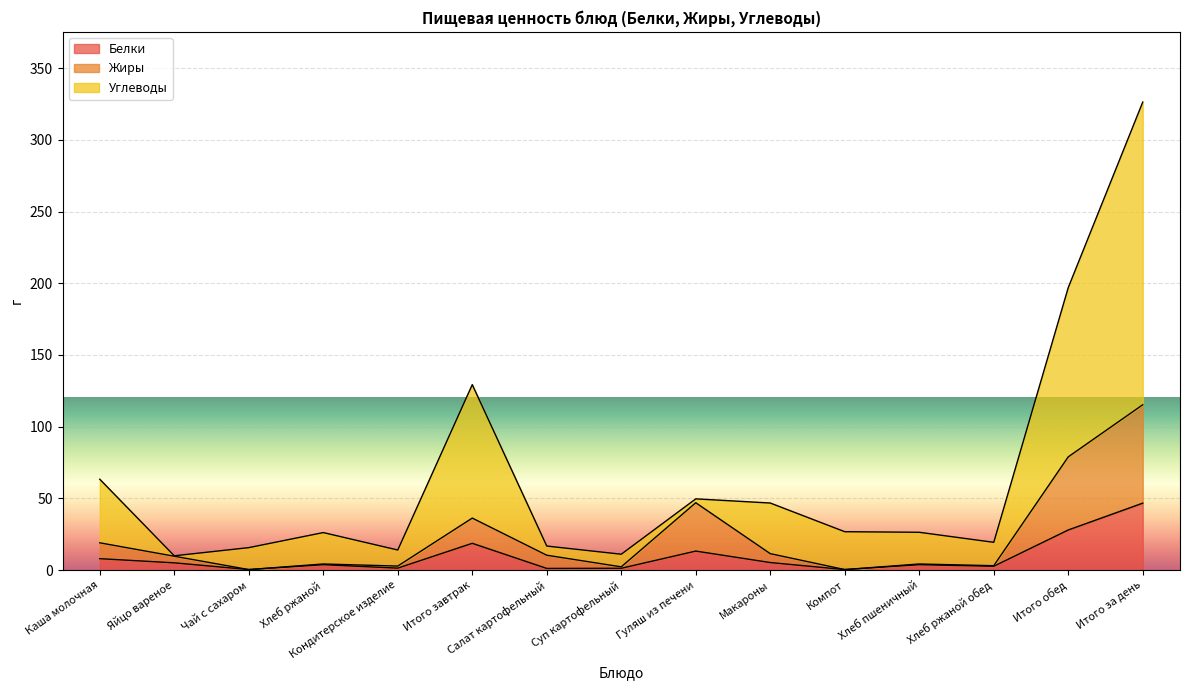

Reading left to right, transcribe all the data shown in this chart.

Белки: Каша молочная=8.0	Яйцо вареное=5.1	Чай с сахаром=0.4	Хлеб ржаной=3.8	Кондитерское изделие=1.4	Итого завтрак=18.7	Салат картофельный=1.2	Суп картофельный=1.3	Гуляш из печени=13.3	Макароны=5.3	Компот=0.4	Хлеб пшеничный=3.8	Хлеб ржаной обед=2.7	Итого обед=28.0	Итого за день=46.7
Жиры: Каша молочная=19.1	Яйцо вареное=9.7	Чай с сахаром=0.4	Хлеб ржаной=4.3	Кондитерское изделие=2.8	Итого завтрак=36.3	Салат картофельный=10.4	Суп картофельный=2.3	Гуляш из печени=47.0	Макароны=11.5	Компот=0.4	Хлеб пшеничный=4.3	Хлеб ржаной обед=3.1	Итого обед=79.0	Итого за день=115.3
Углеводы: Каша молочная=63.4	Яйцо вареное=10.0	Чай с сахаром=15.7	Хлеб ржаной=26.2	Кондитерское изделие=14.0	Итого завтрак=129.3	Салат картофельный=16.8	Суп картофельный=11.1	Гуляш из печени=49.7	Макароны=46.8	Компот=26.8	Хлеб пшеничный=26.4	Хлеб ржаной обед=19.4	Итого обед=197.0	Итого за день=326.3